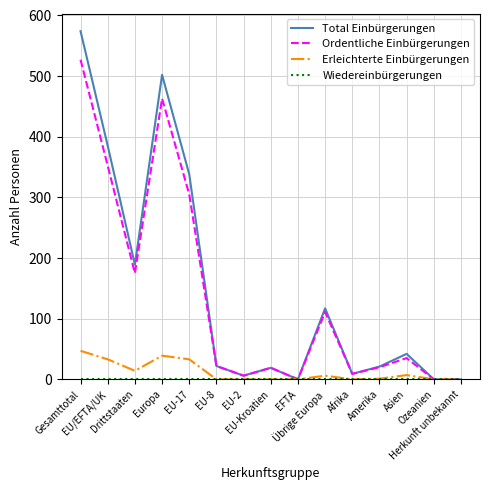

Which series has the widest spread of values?

Total Einbürgerungen